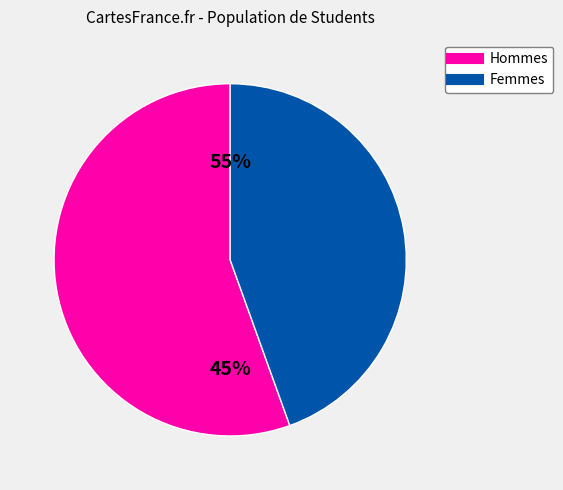

Combined, do 157496 and 146359 account for over 50%?

No